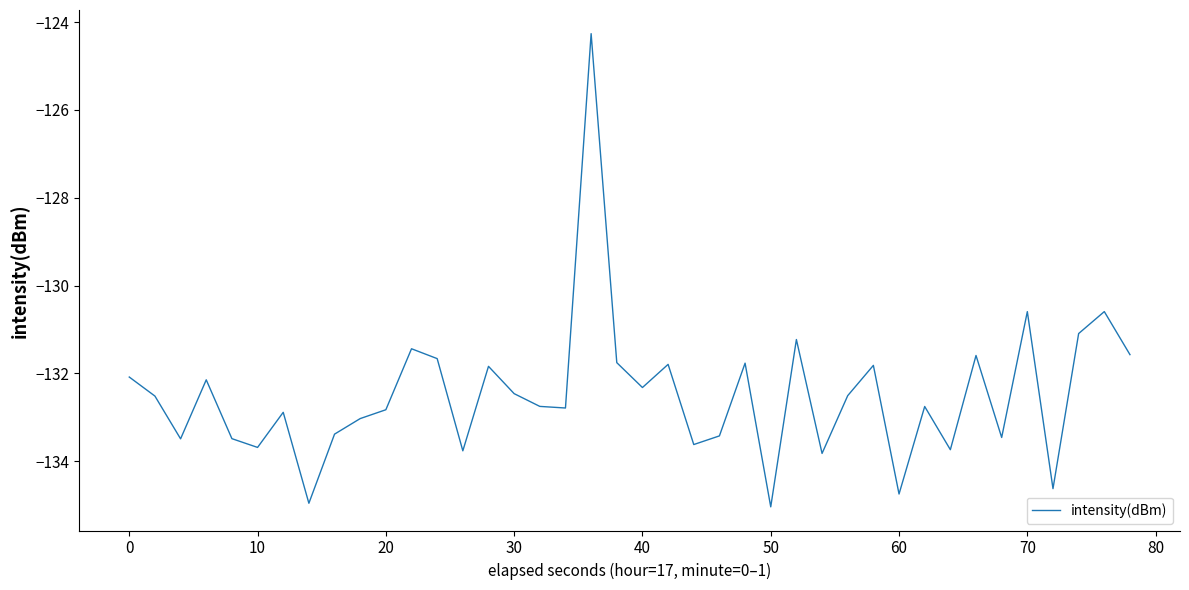

What is the difference between the maximum and minimum values?

10.8